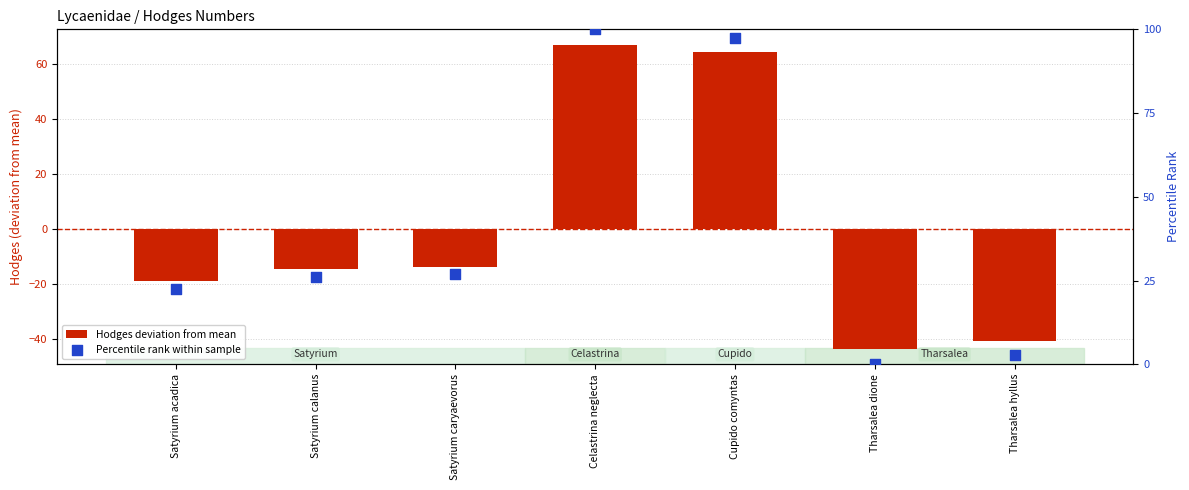

Which series has the widest spread of Y values?

Hodges deviation from mean